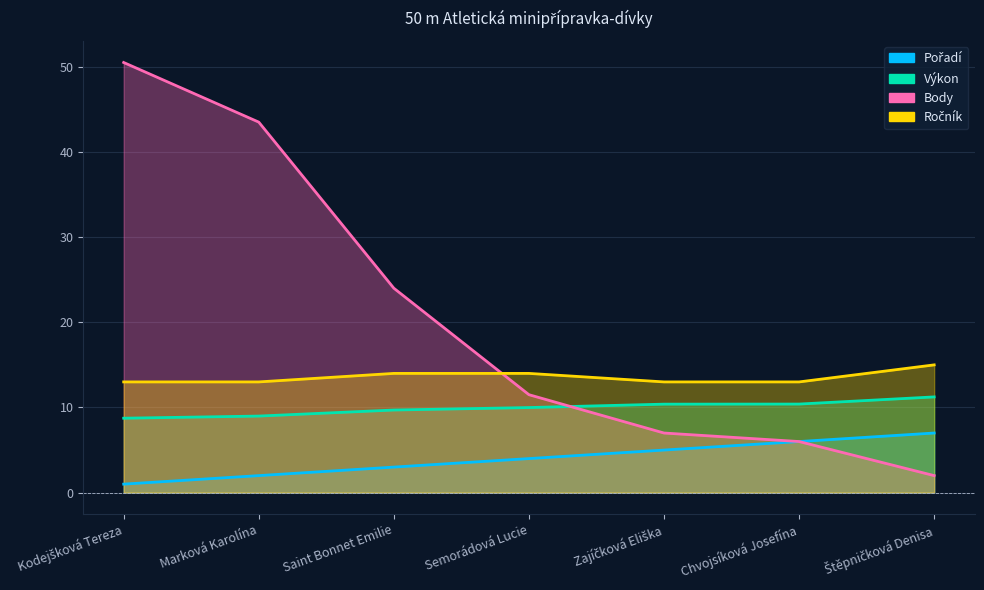

Is it true that Pořadí equals 3.0 at Chvojsíková Josefína?

False